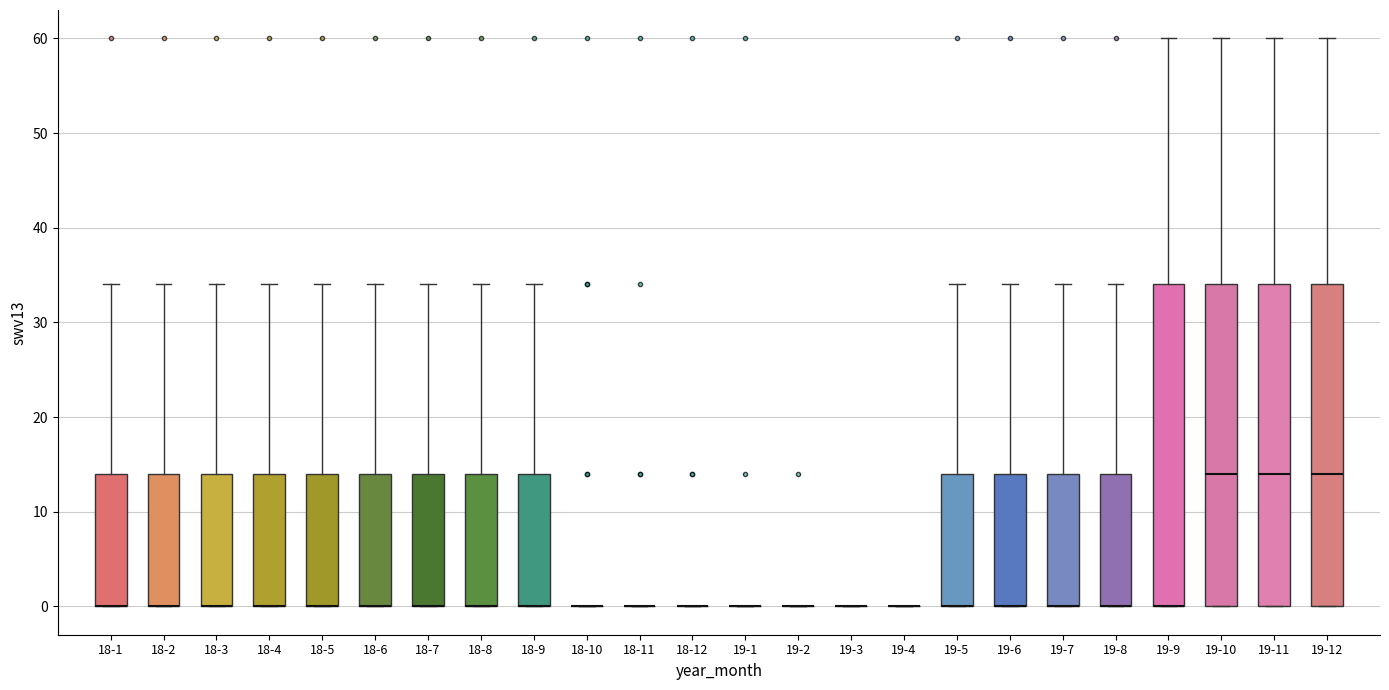

Where does the upper whisker of the box for 18-5 end on the y-axis? The values are not printed on the chart, so give them approximately, as read against the axis.

34